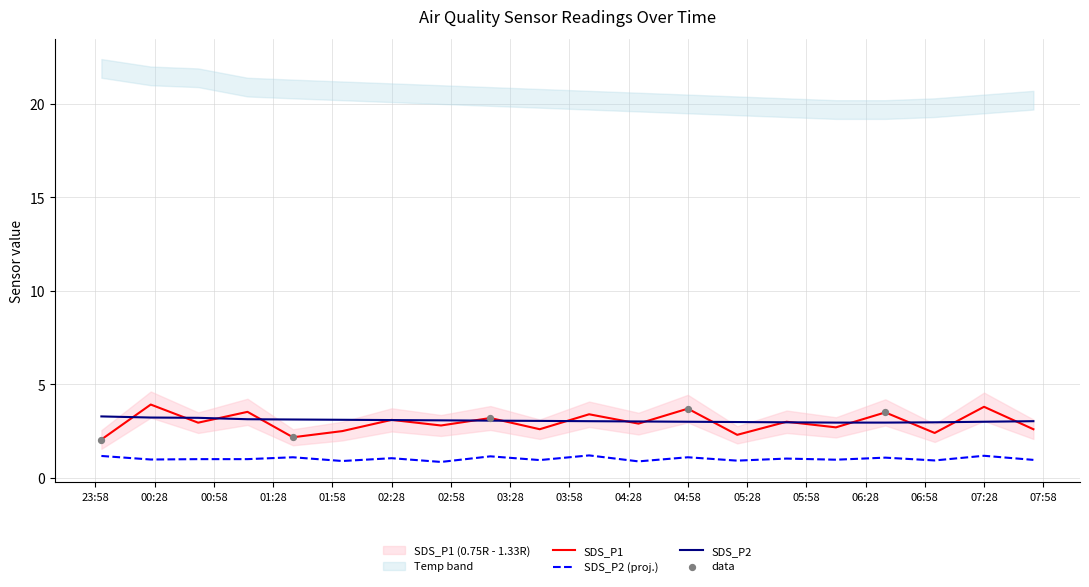

True or false: SDS_P2 (proj.) and SDS_P2 intersect in this chart.

False